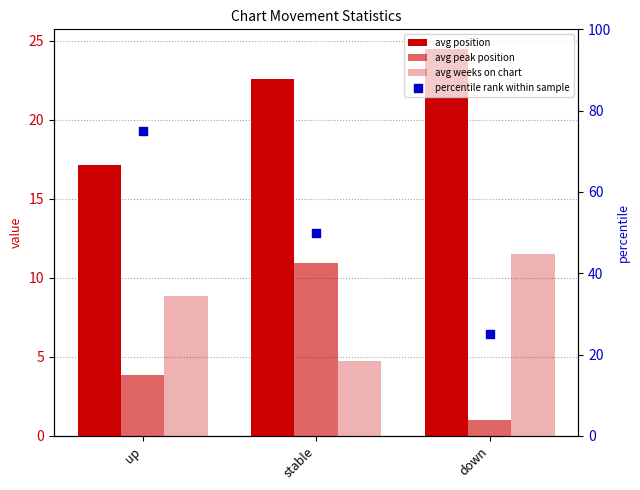

Is the value of avg weeks on chart at up greater than the value of percentile rank within sample at stable?

No